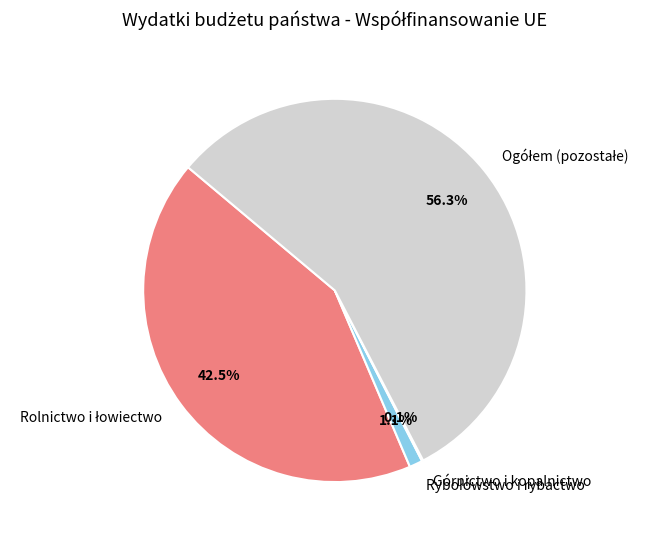

Does any single category account for the majority?

Yes